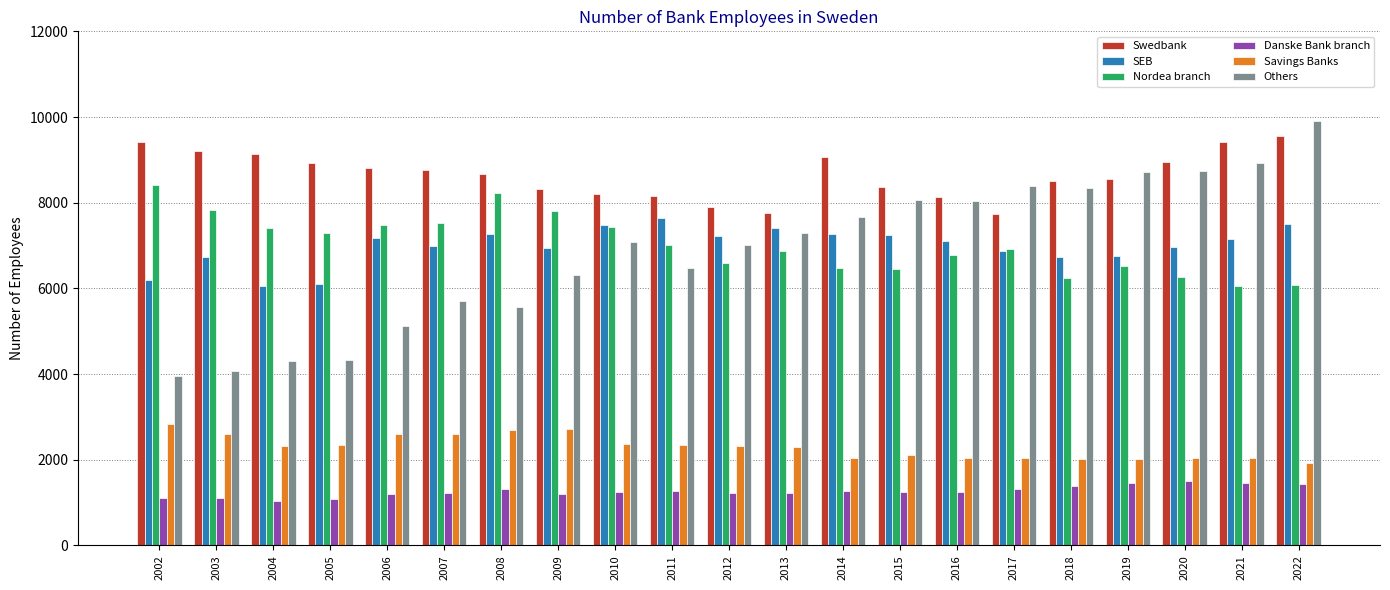

How many values in the Savings Banks series are below 2323?

10